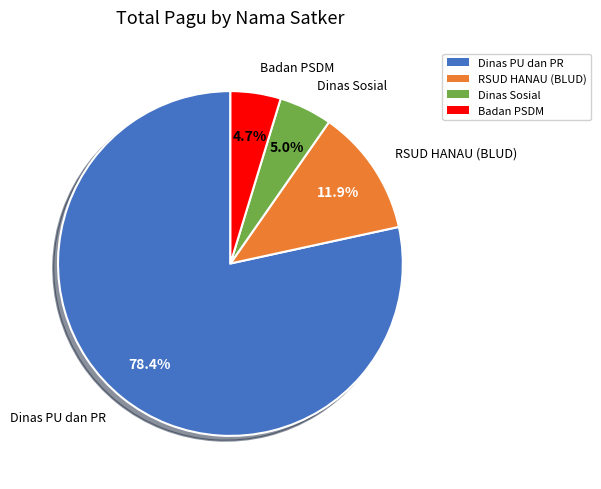

Count the number of slices in the pie.

4